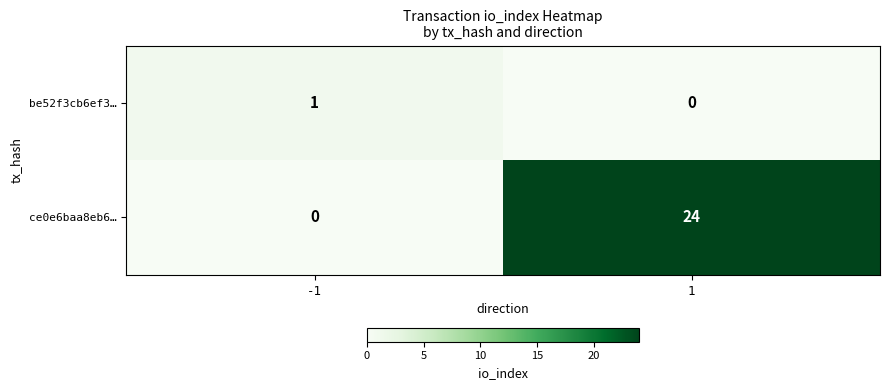

Is it true that be52f3cb6ef3… equals 0 at -1?

False